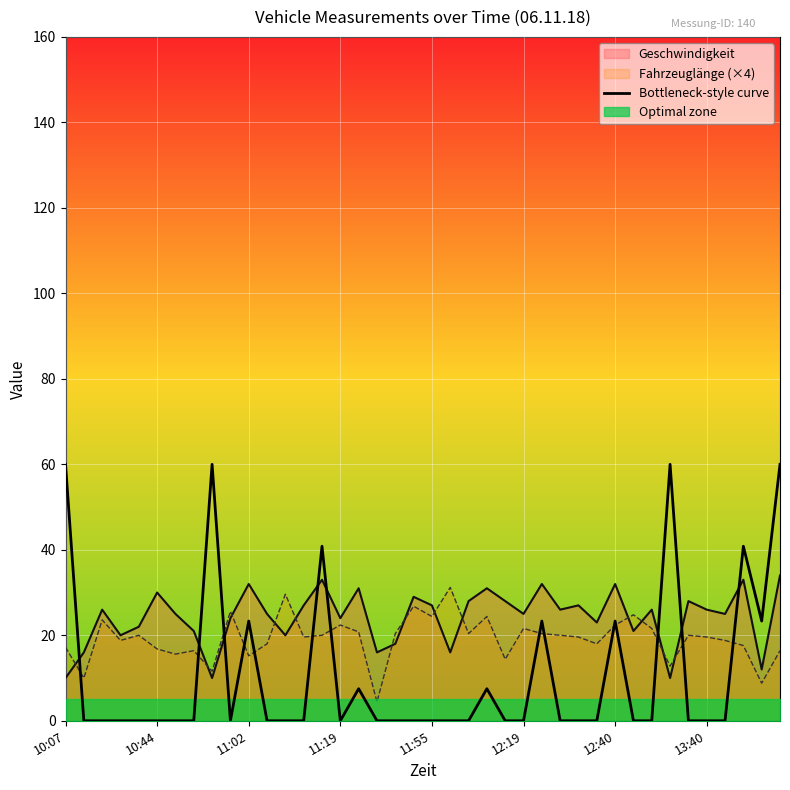

How many interior local valleys (lower than both neighbors) does the data have?

3